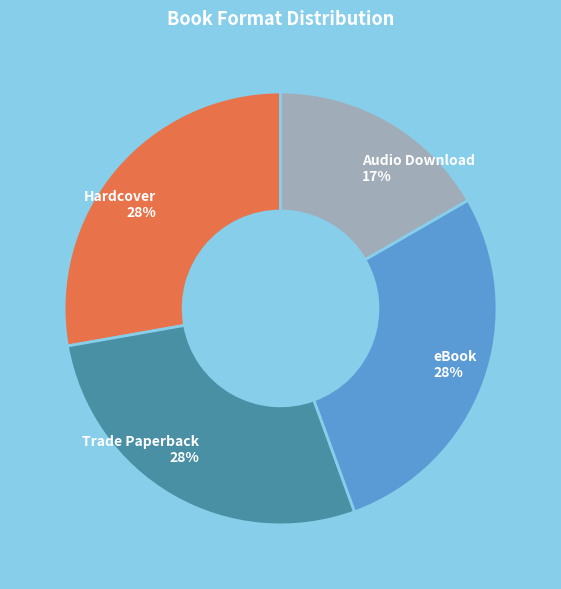

Between Hardcover and Audio Download, which is larger?

Hardcover